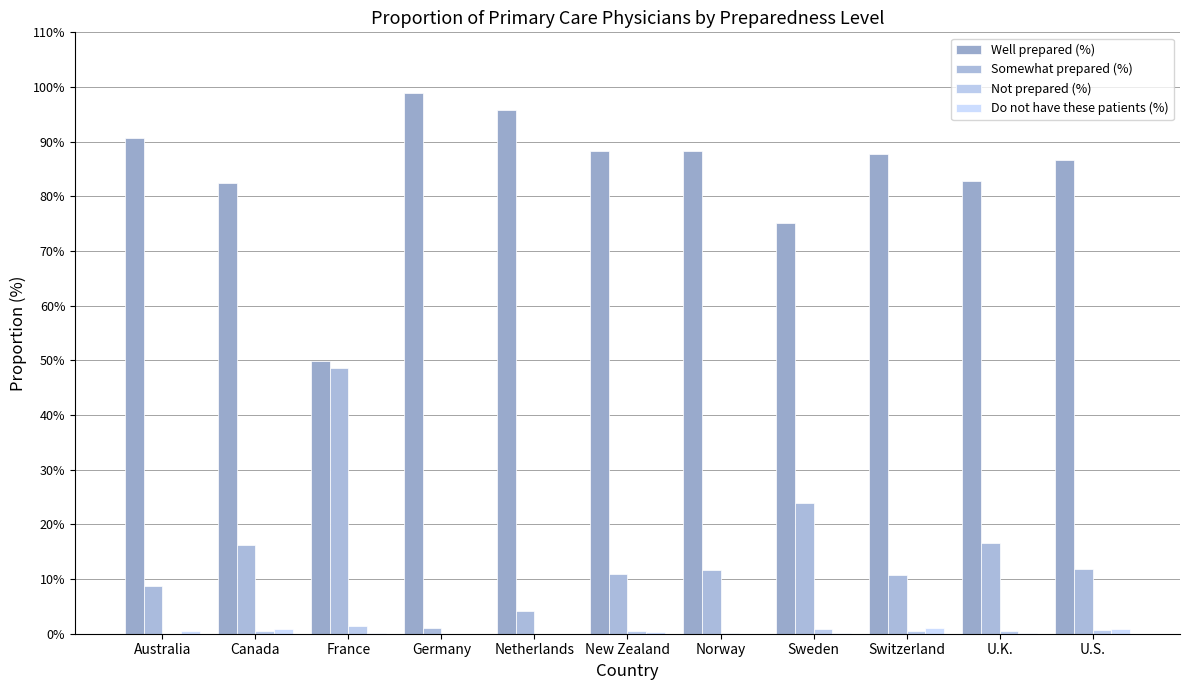

True or false: Do not have these patients (%) has a value of 0.6 at Australia.

True